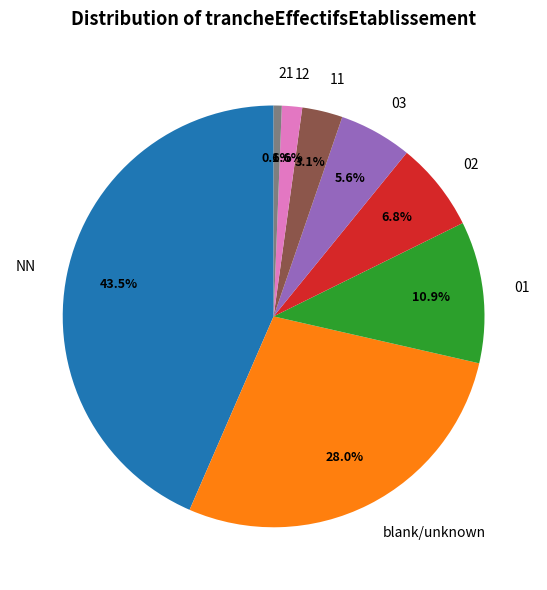

How many slices are in this pie chart?

8